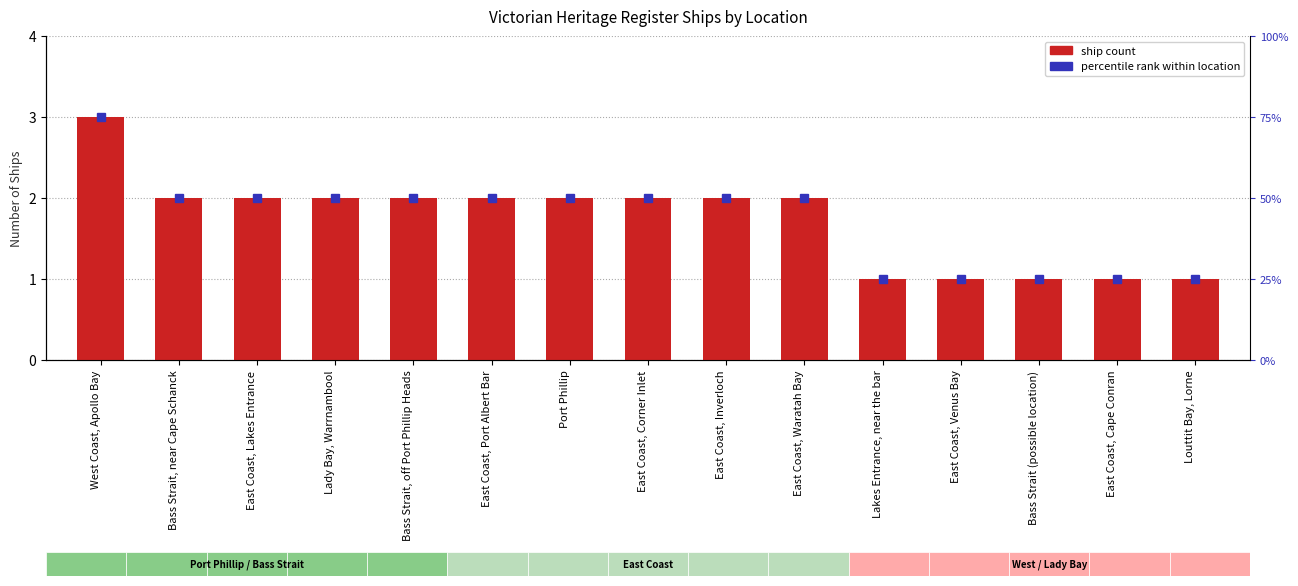

Which label corresponds to the largest value in the chart?

West Coast, Apollo Bay